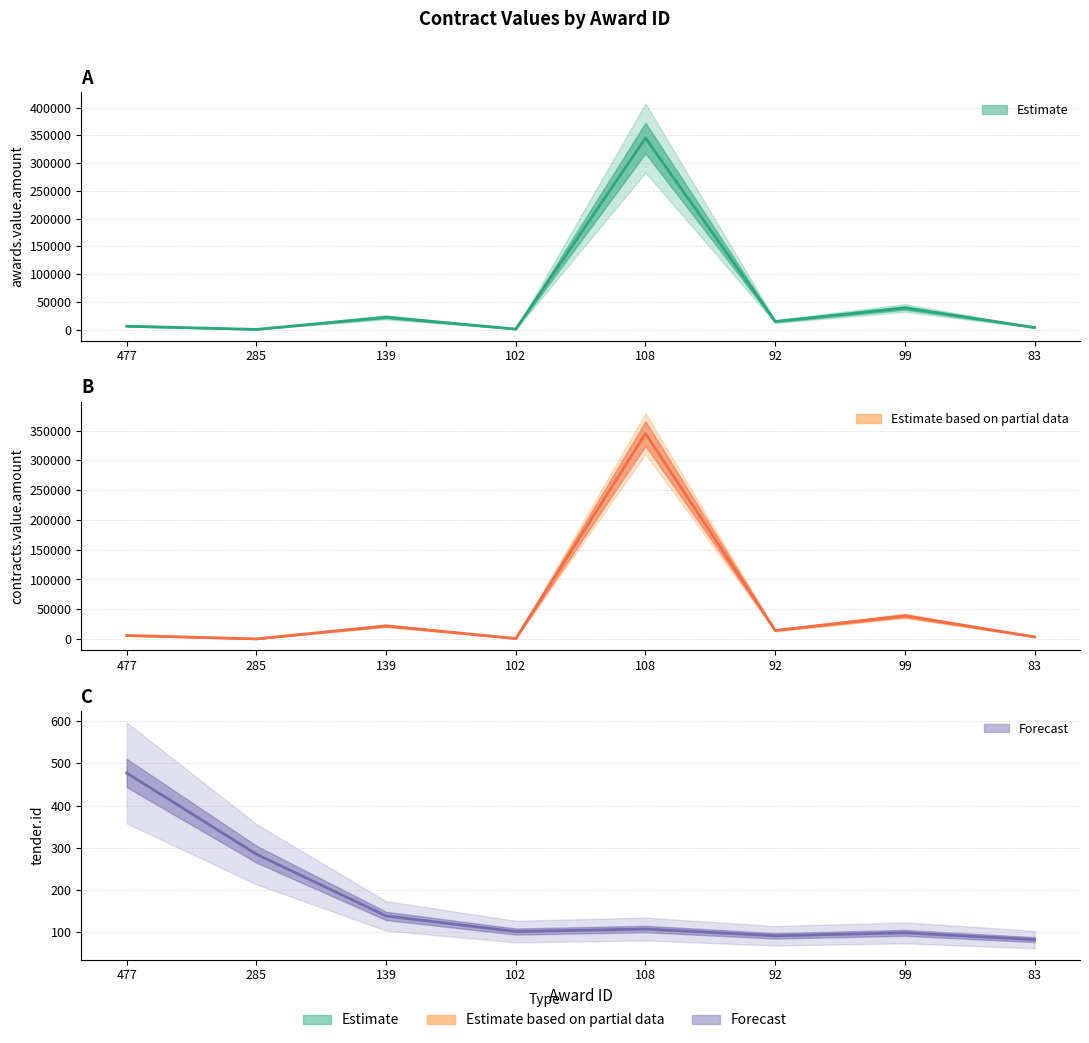

Reading left to right, list all the values displayed in this chart.

awards.value.amount: 477=5998.4	285=241.3	139=22091.5	102=817.5	108=345000.0	92=14474.5	99=38897.7	83=3622.5
contracts.value.amount: 477=5998.4	285=241.3	139=22091.5	102=817.5	108=345000.0	92=14474.5	99=38897.7	83=3622.5
tender.id: 477=477.0	285=285.0	139=139.0	102=102.0	108=108.0	92=92.0	99=99.0	83=83.0